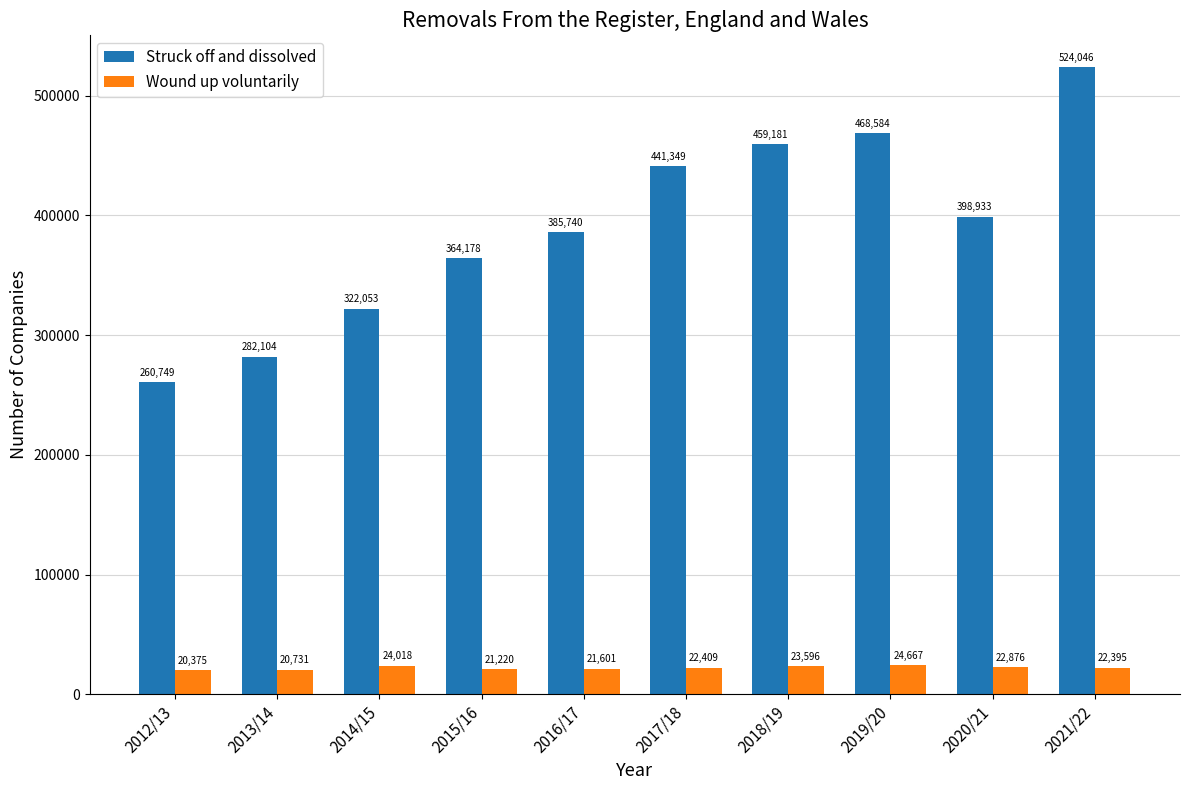

What is the value of the Struck off and dissolved bar at the 5th from the left?

385740